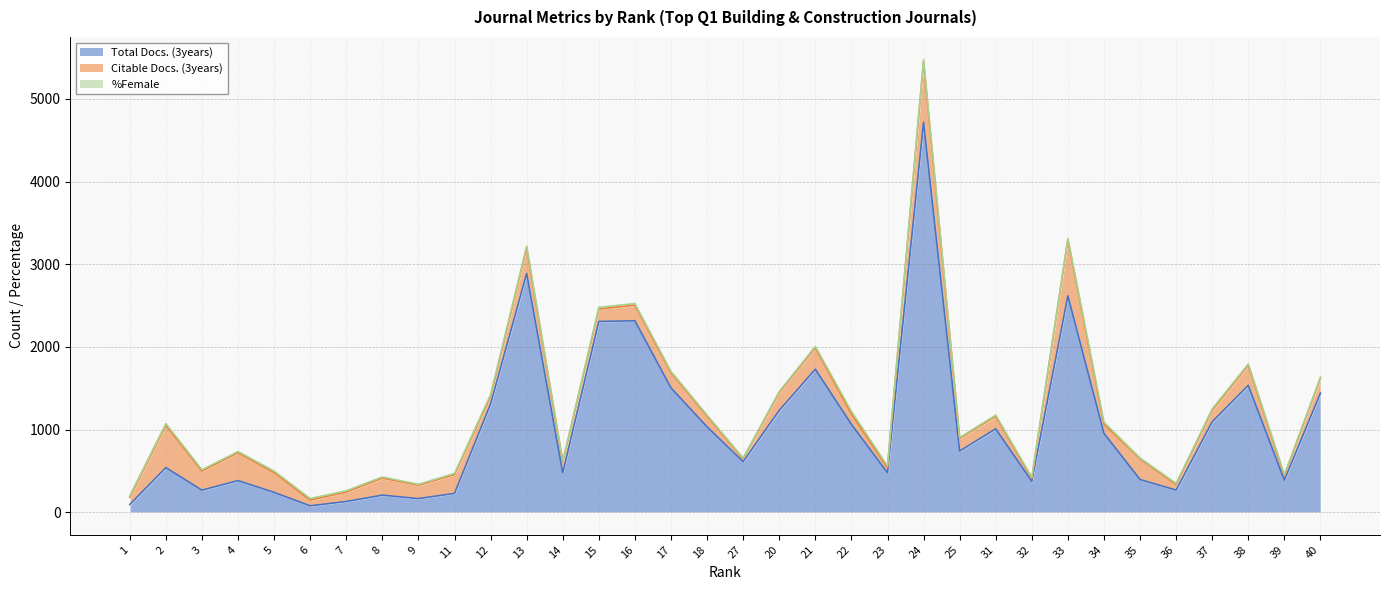

True or false: Total Docs. (3years) has a value of 1468 at 37.

False